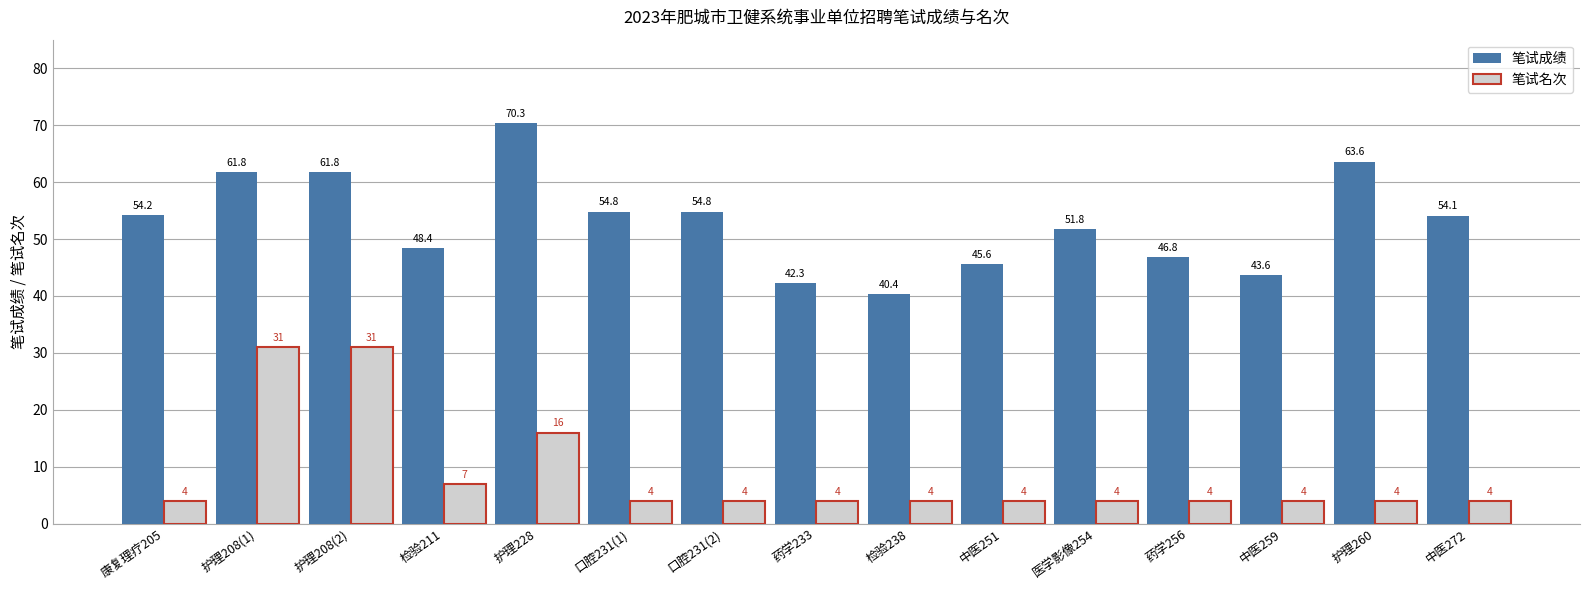

Reading left to right, extract all data points from this chart.

笔试成绩: 54.2	61.8	61.8	48.4	70.3	54.8	54.8	42.3	40.4	45.6	51.8	46.8	43.6	63.6	54.1
笔试名次: 4.0	31.0	31.0	7.0	16.0	4.0	4.0	4.0	4.0	4.0	4.0	4.0	4.0	4.0	4.0